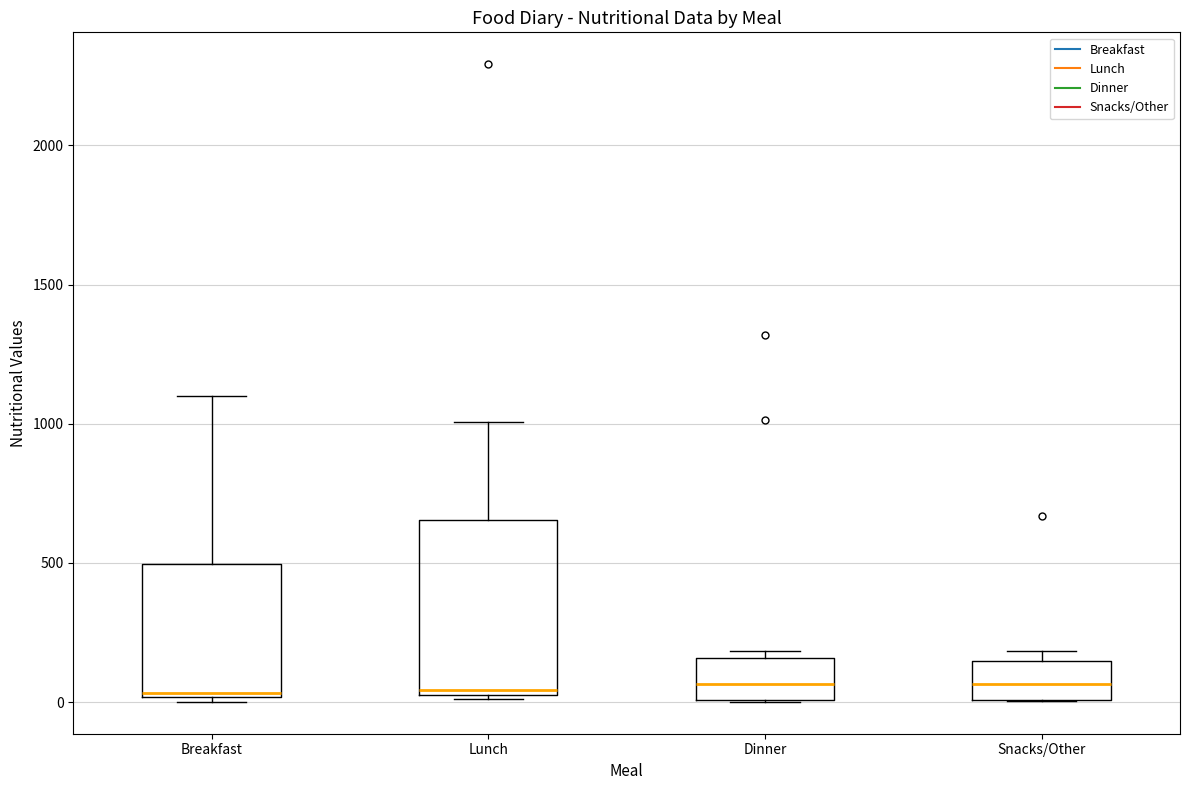

Where does the upper whisker of the box for Breakfast end on the y-axis? The values are not printed on the chart, so give them approximately, as read against the axis.

1100